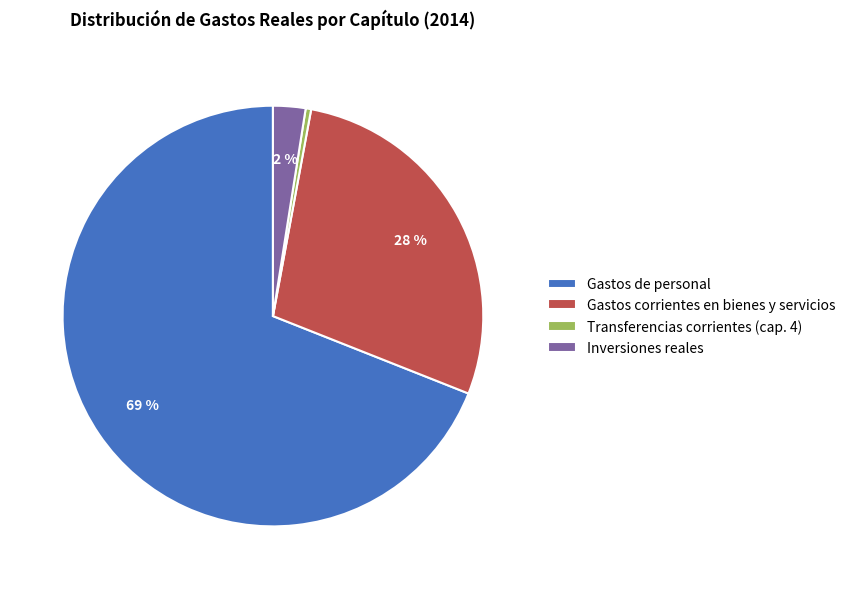

The Gastos de personal slice represents 80% of the pie. True or false?

False